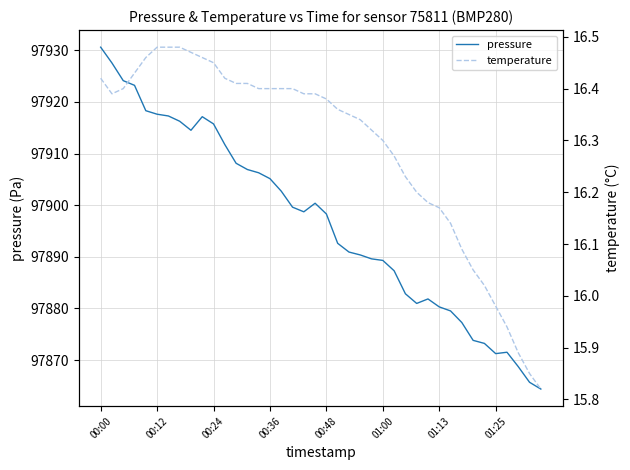

The pressure series shows 143801.2 at 00:00. True or false?

False